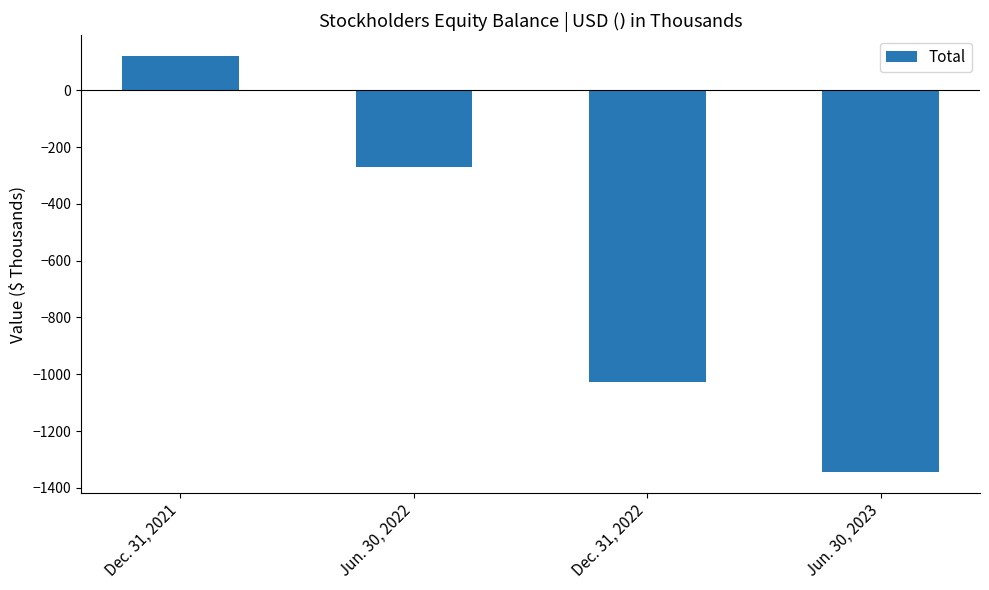

Count the number of data series in this chart.

1